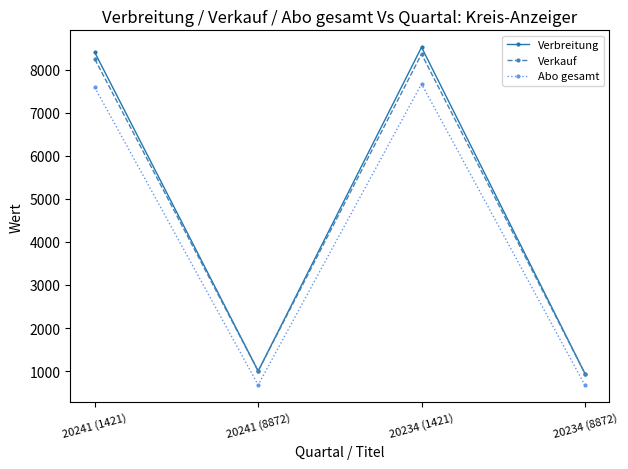

The value of Verbreitung at 20241 (8872) is 1319. True or false?

False